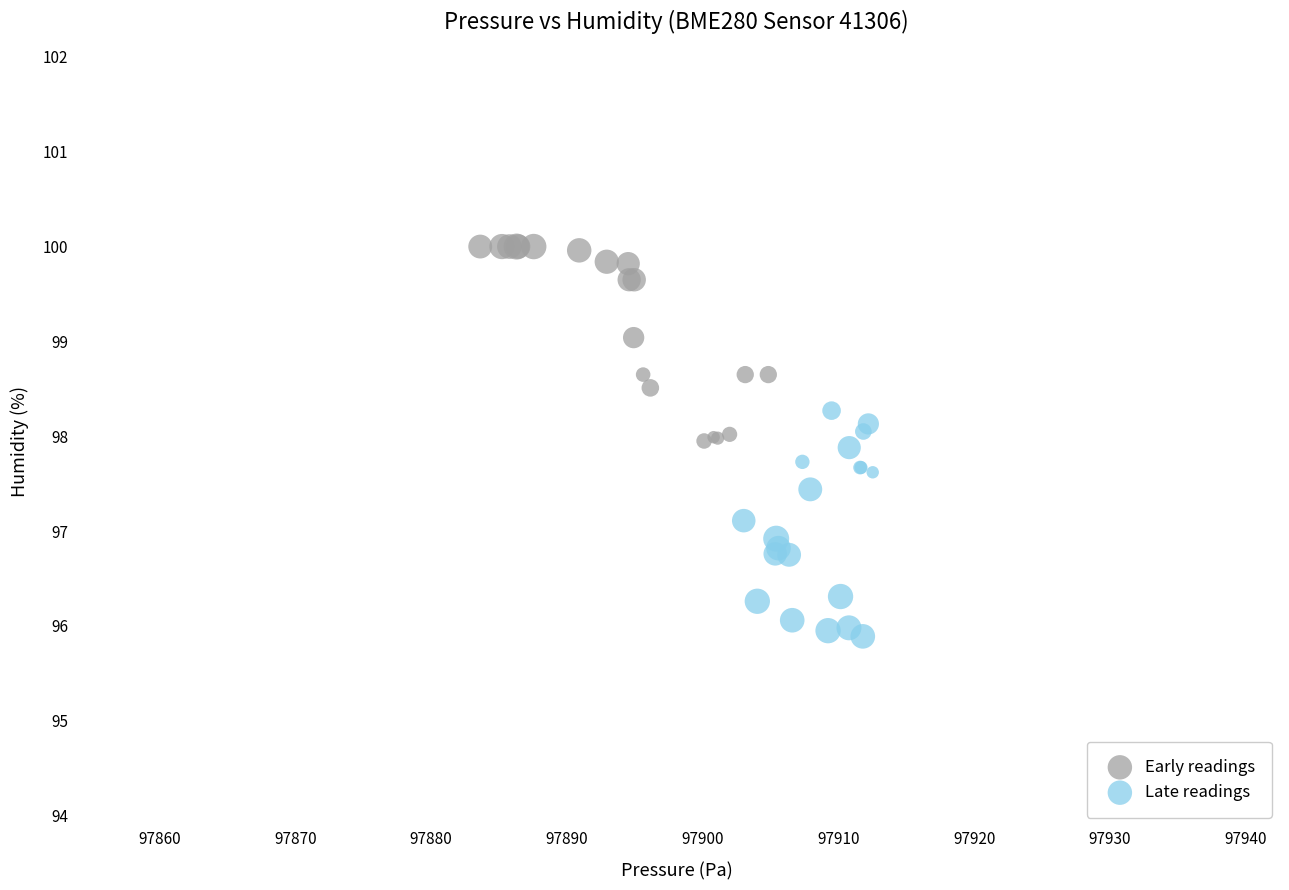

Which series contains the highest Y value?

Early readings